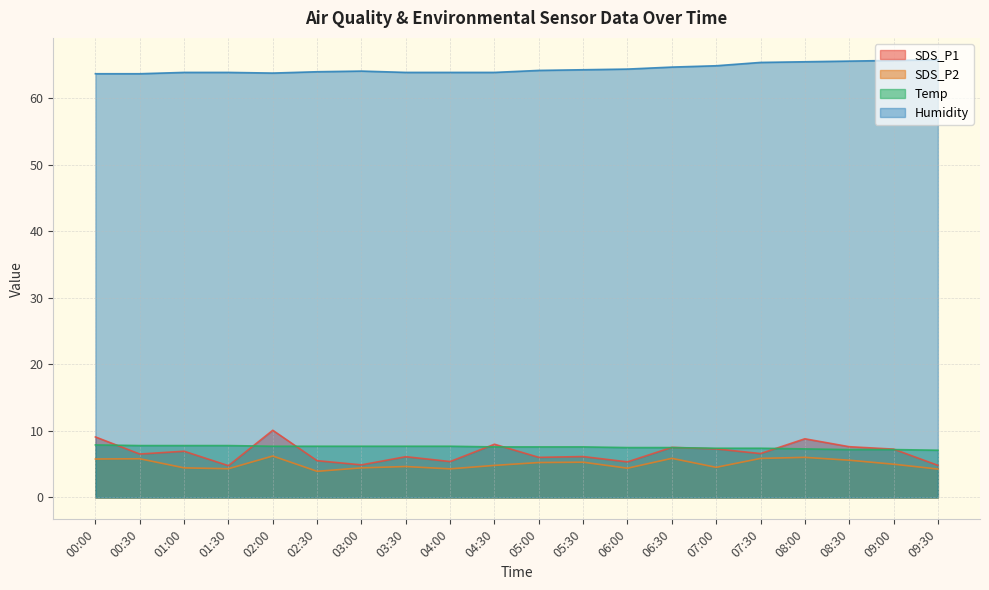

What is the difference between the Temp values at 05:00 and 00:00?

0.3